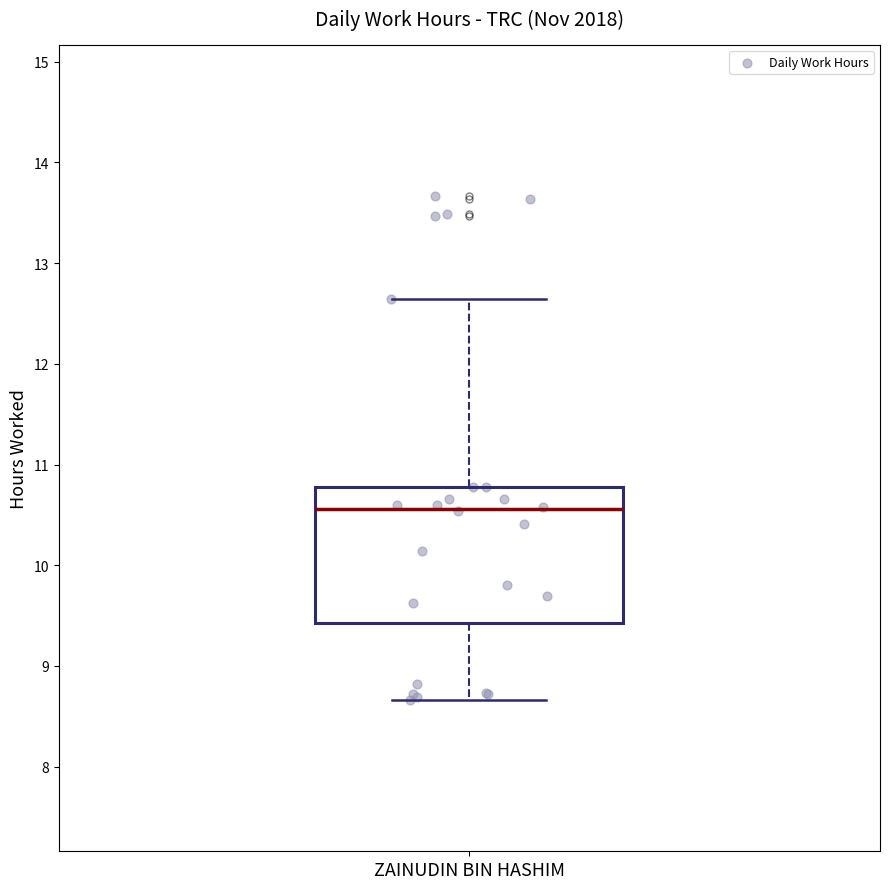

Transcribe this box plot: give where the median line is, the range the box spans, and where the two whiskers end, as read against the y-axis. The values are not printed on the chart, so give them approximately, as read against the axis.

median 10.6, box 9.4 to 10.8, whiskers 8.7 to 12.6